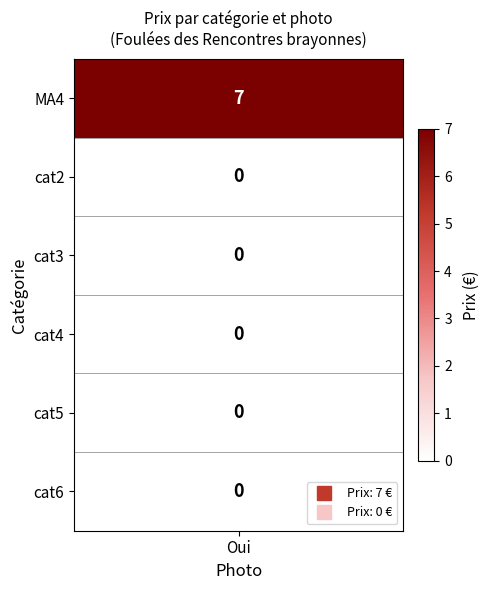

How many positive values does the H series have?

1